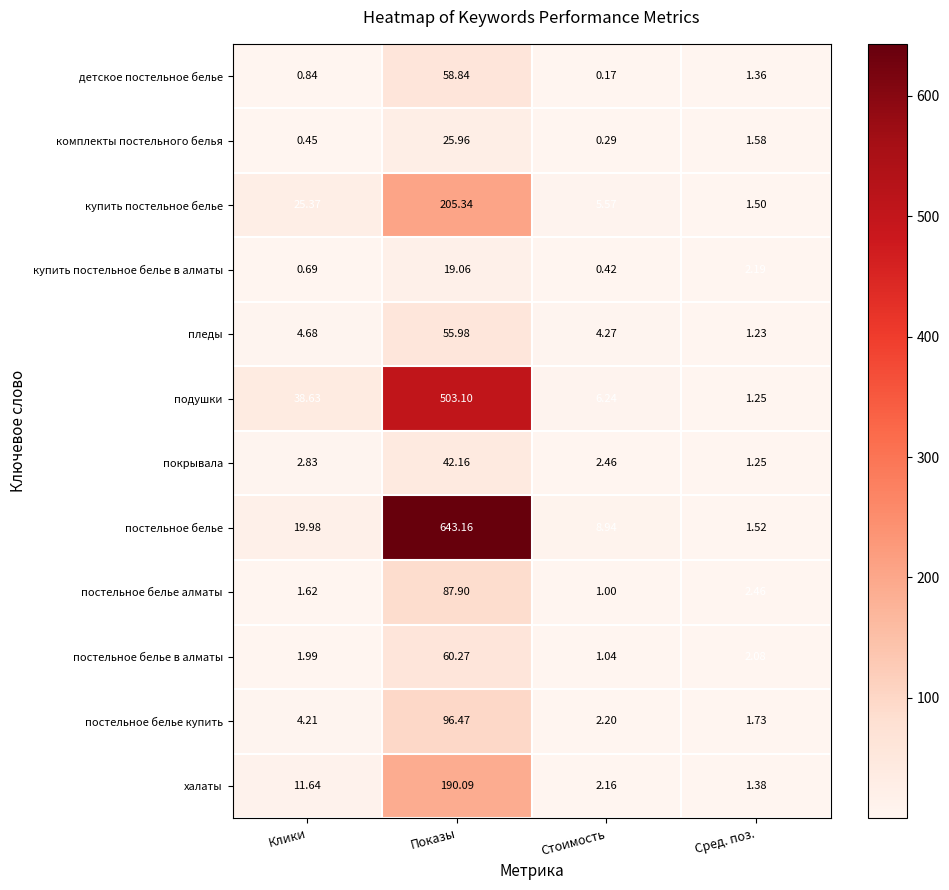

Which series has the largest total across all categories?

постельное белье